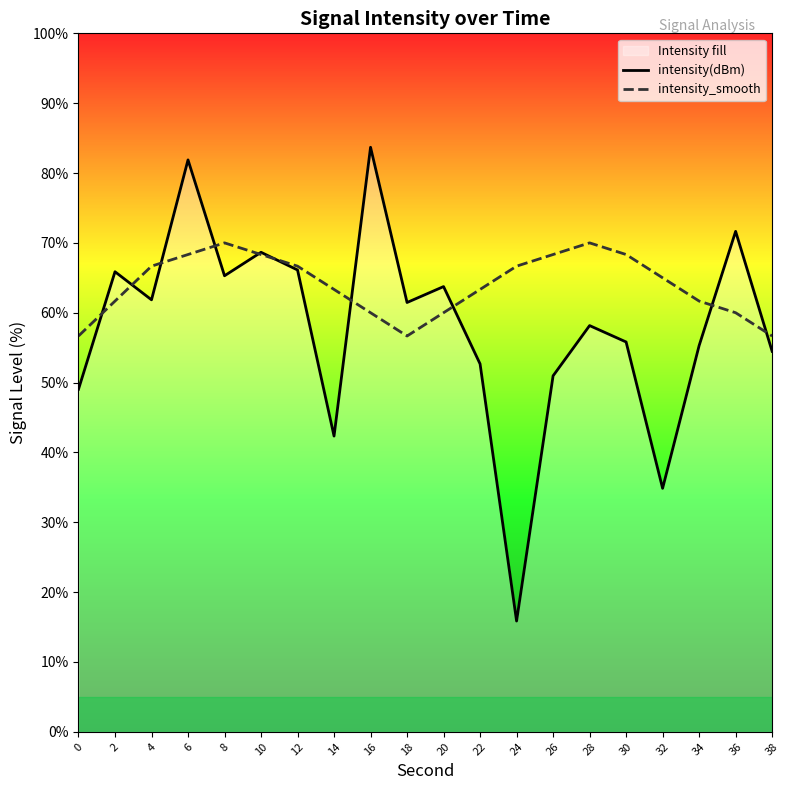

What is the minimum value shown in the chart?

15.9